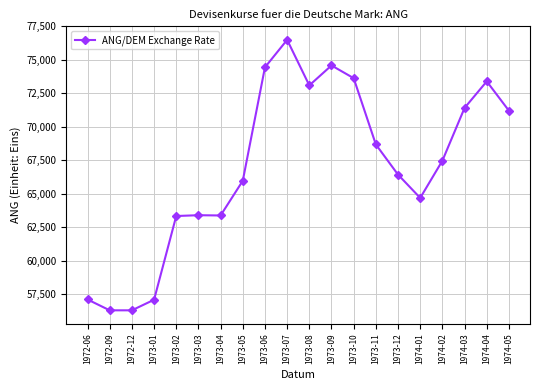

What is the label of the 6th point from the right?

1973-12